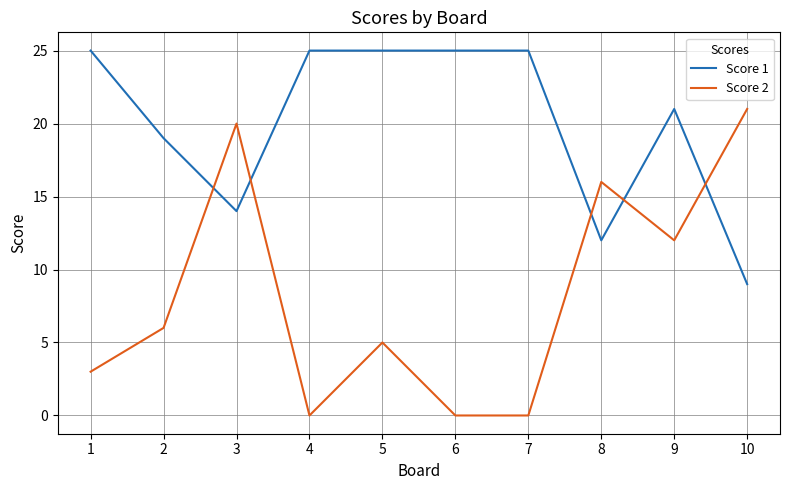

How many intersections are there between Score 2 and Score 1?

5